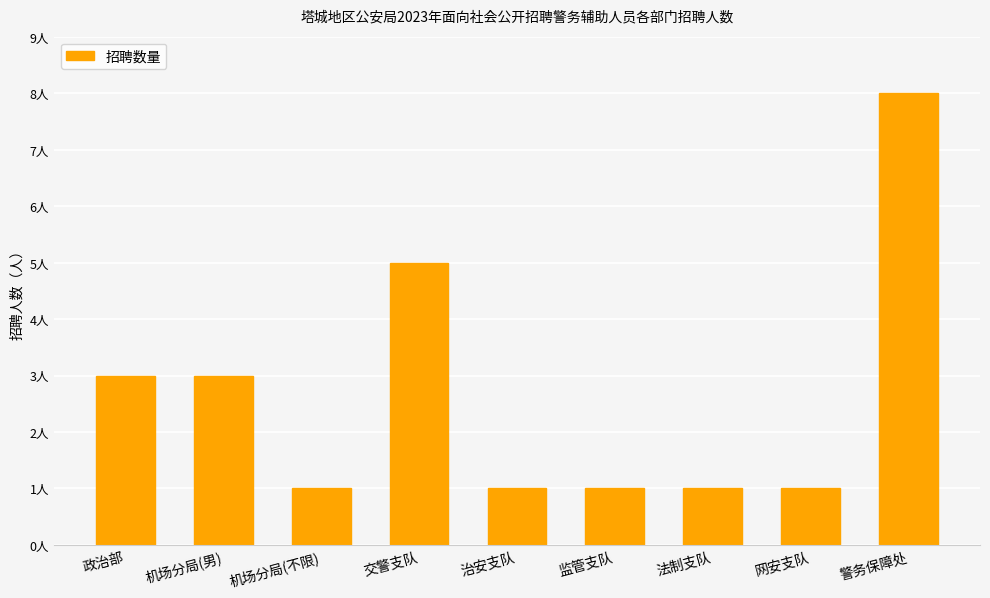

What value does the data have at 政治部?

3